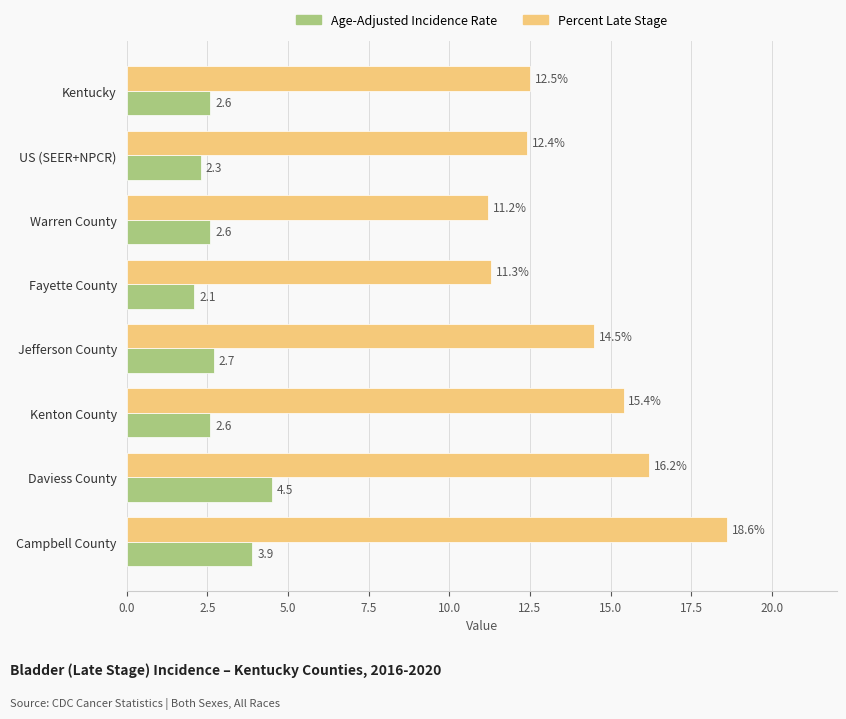

List the labels in order of Percent Late Stage value, largest first.

Campbell County, Daviess County, Kenton County, Jefferson County, Kentucky, US (SEER+NPCR), Fayette County, Warren County